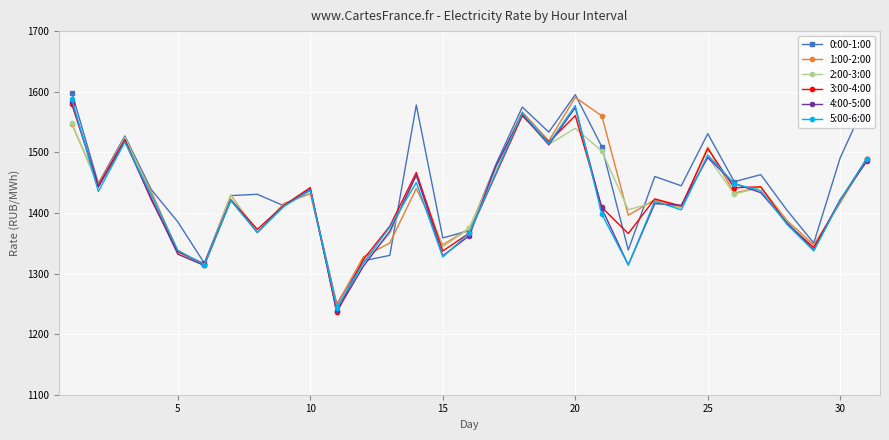

How many data points does each series have?

31